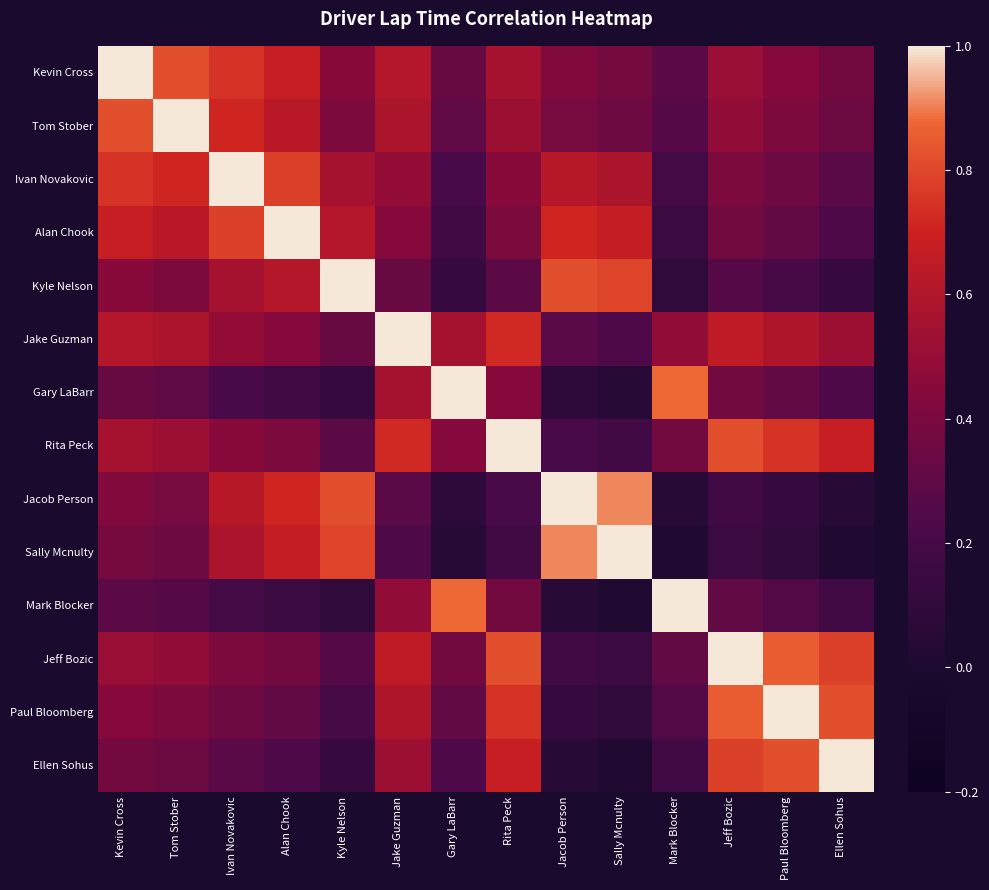

List the series in order of their peak value, highest first.

Kevin Cross, Tom Stober, Ivan Novakovic, Alan Chook, Kyle Nelson, Jake Guzman, Gary LaBarr, Rita Peck, Jacob Person, Sally Mcnulty, Mark Blocker, Jeff Bozic, Paul Bloomberg, Ellen Sohus